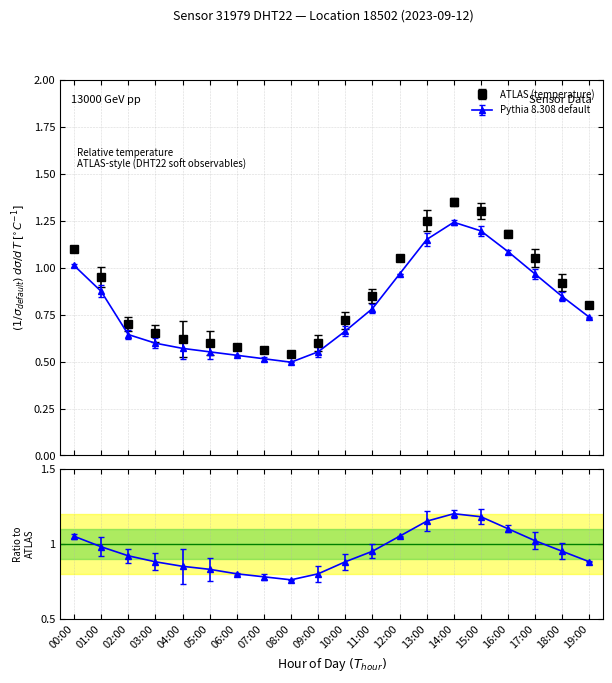

What is the minimum value shown in the chart?

0.5